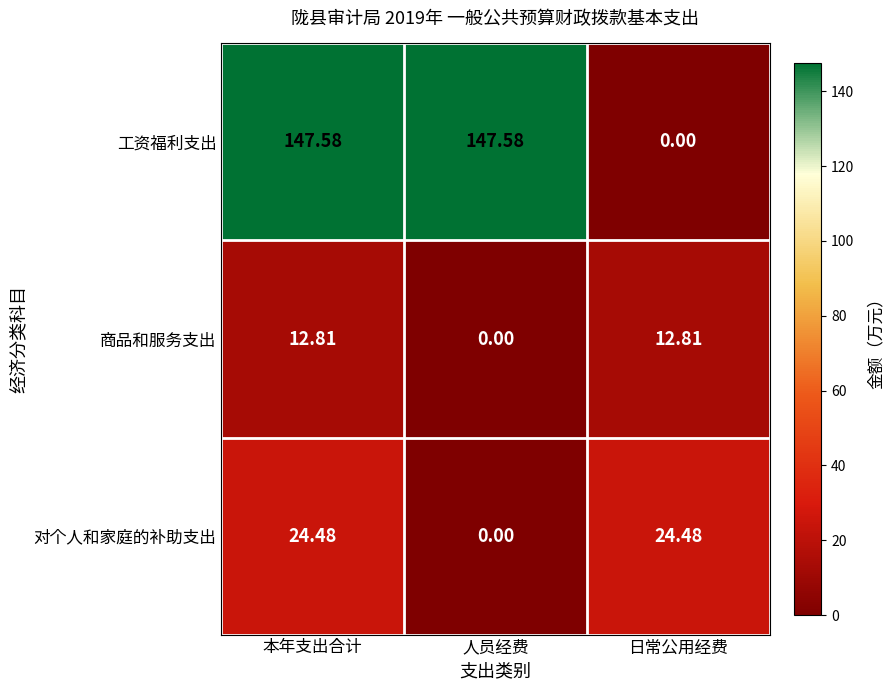

Where does the 工资福利支出 series first go above 147?

本年支出合计